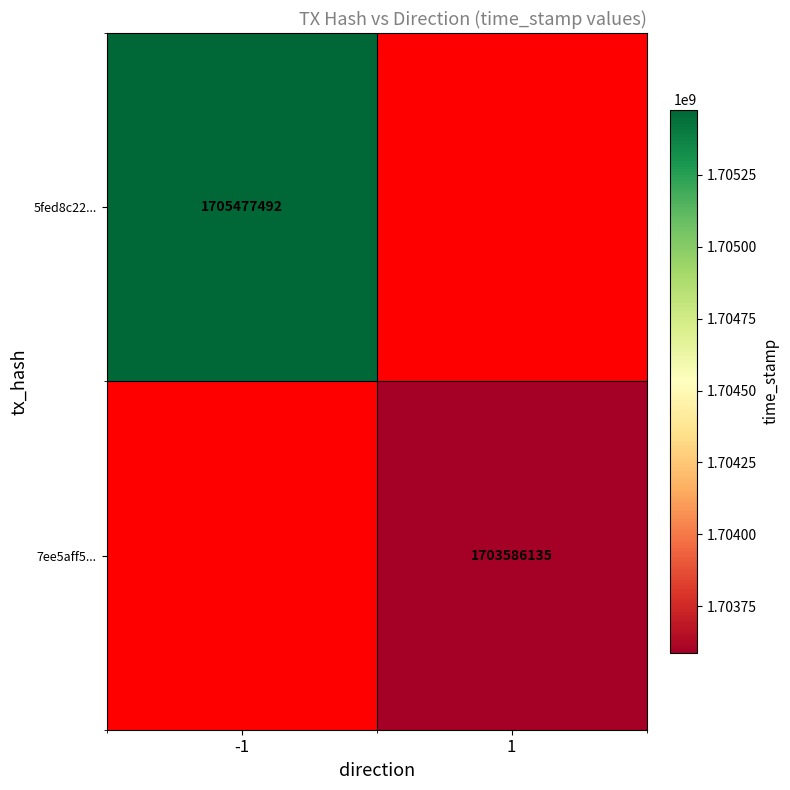

The value of 5fed8c22... at -1 is 1705477492. True or false?

True